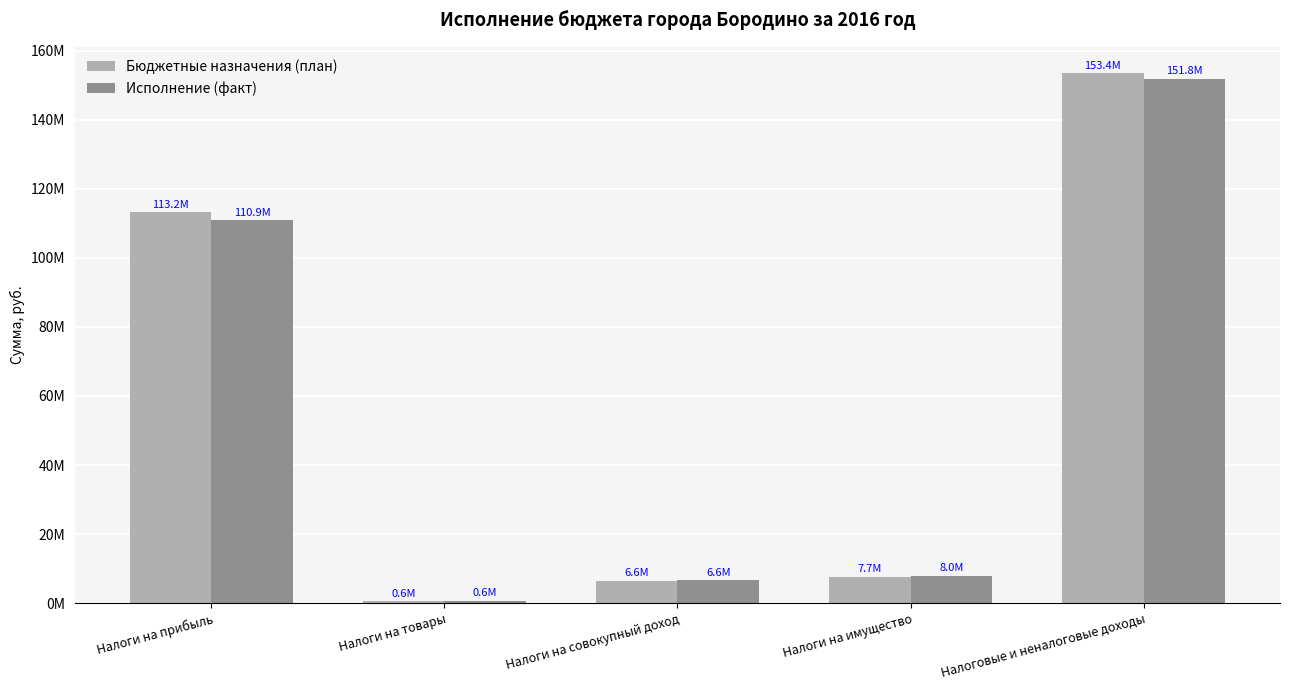

Which series has the widest spread of values?

Бюджетные назначения (план)